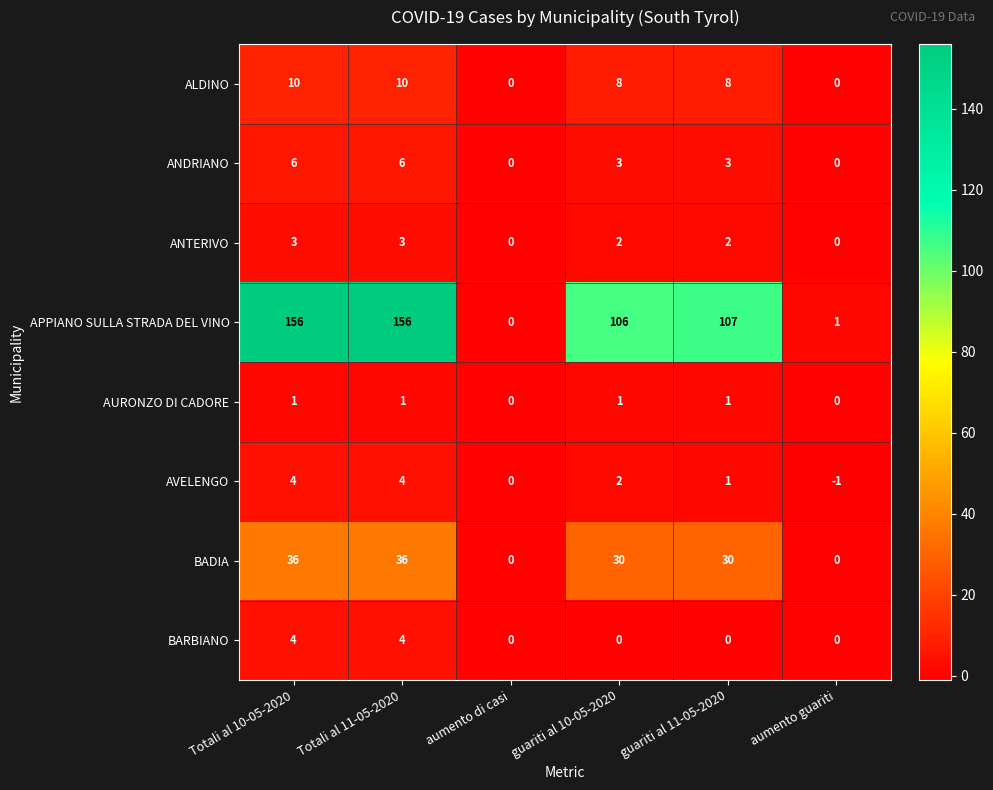

What is the difference between the maximum and minimum values in the BARBIANO series?

4